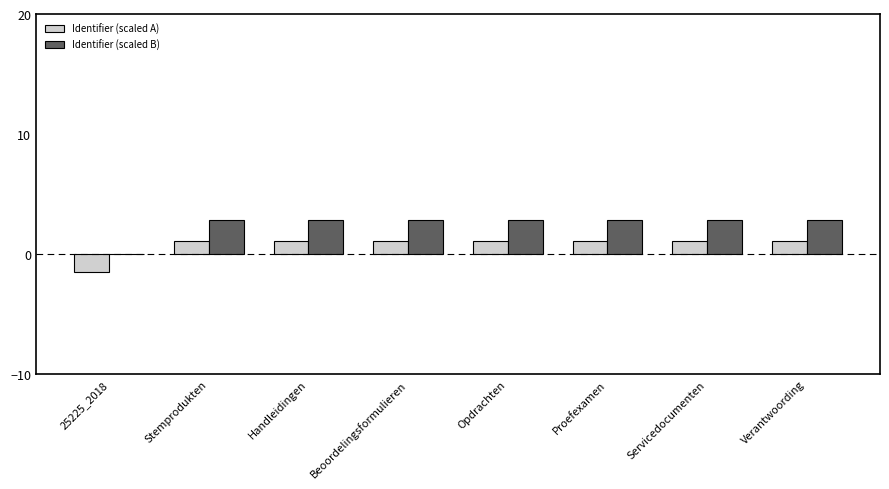

What is the total value across all series at Opdrachten?

4.0